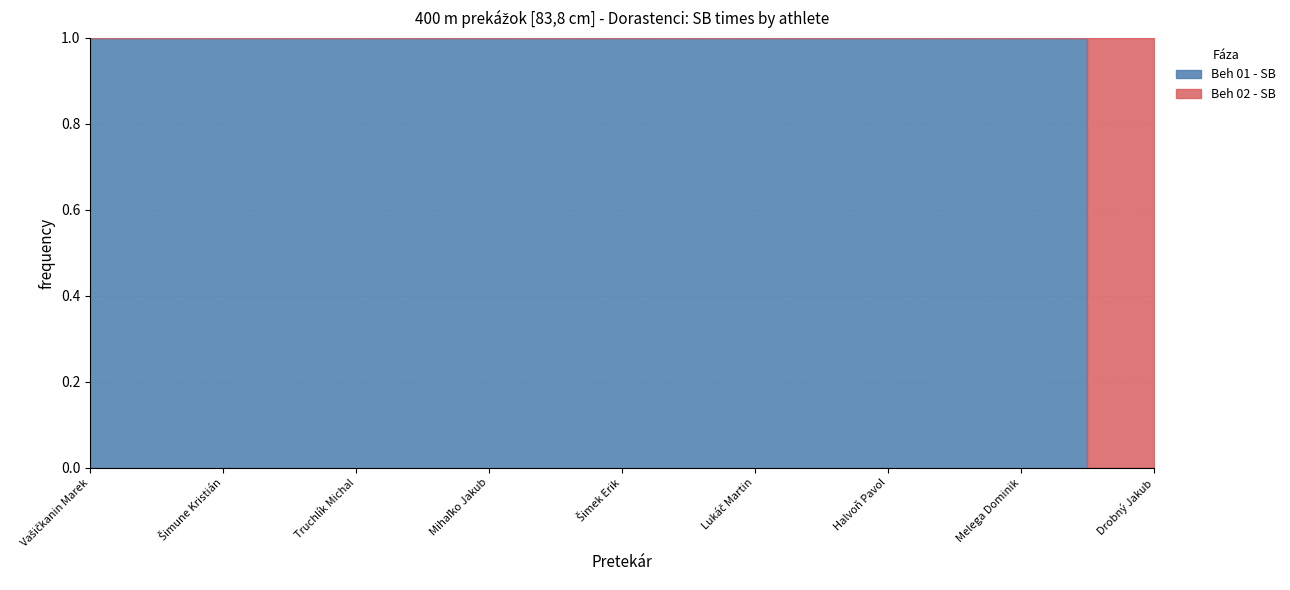

How many values are above zero?

8